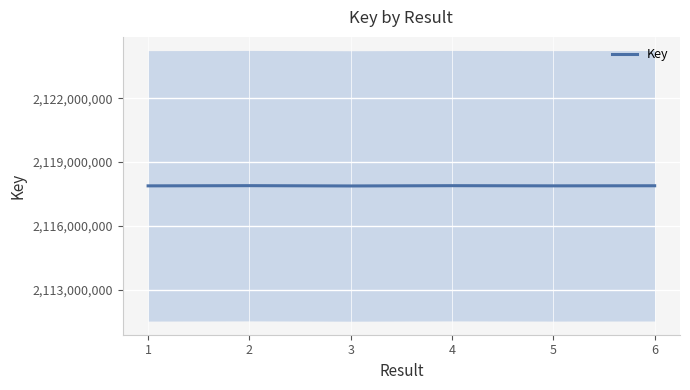

What is the difference between the maximum and minimum values?

14010